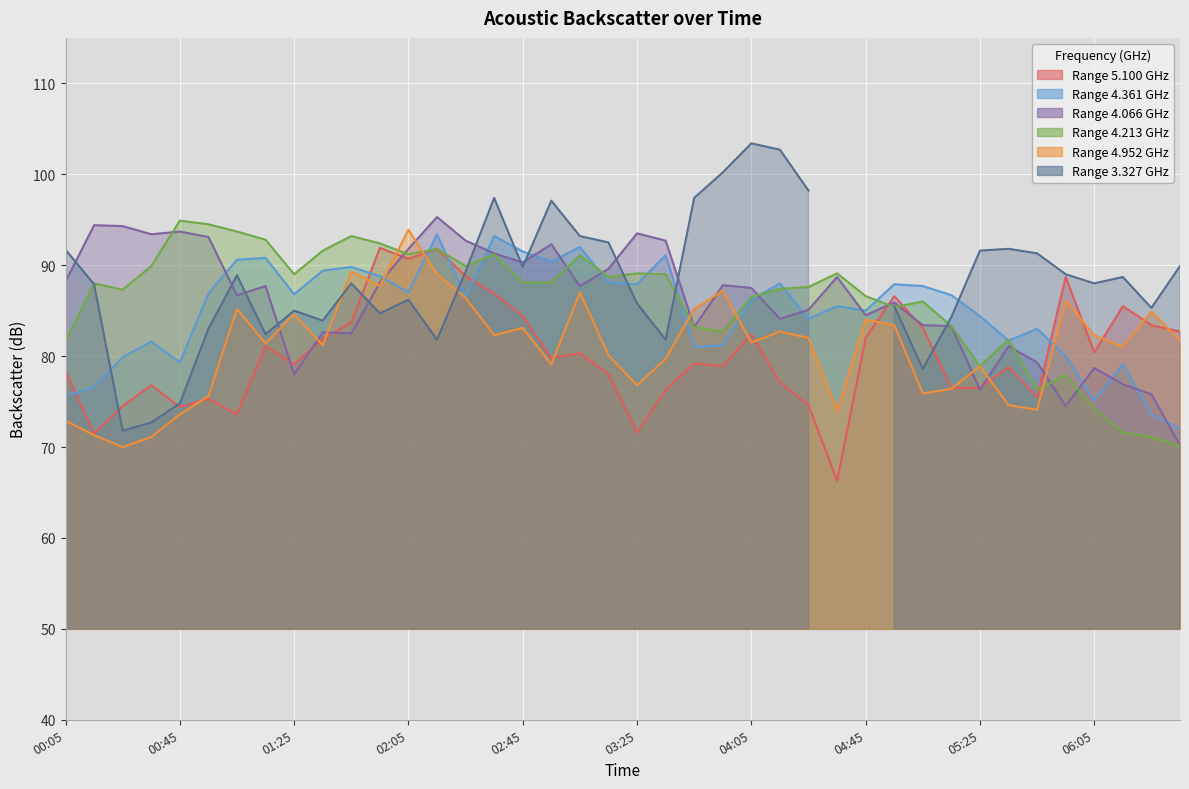

Which series has the largest total across all categories?

4.213